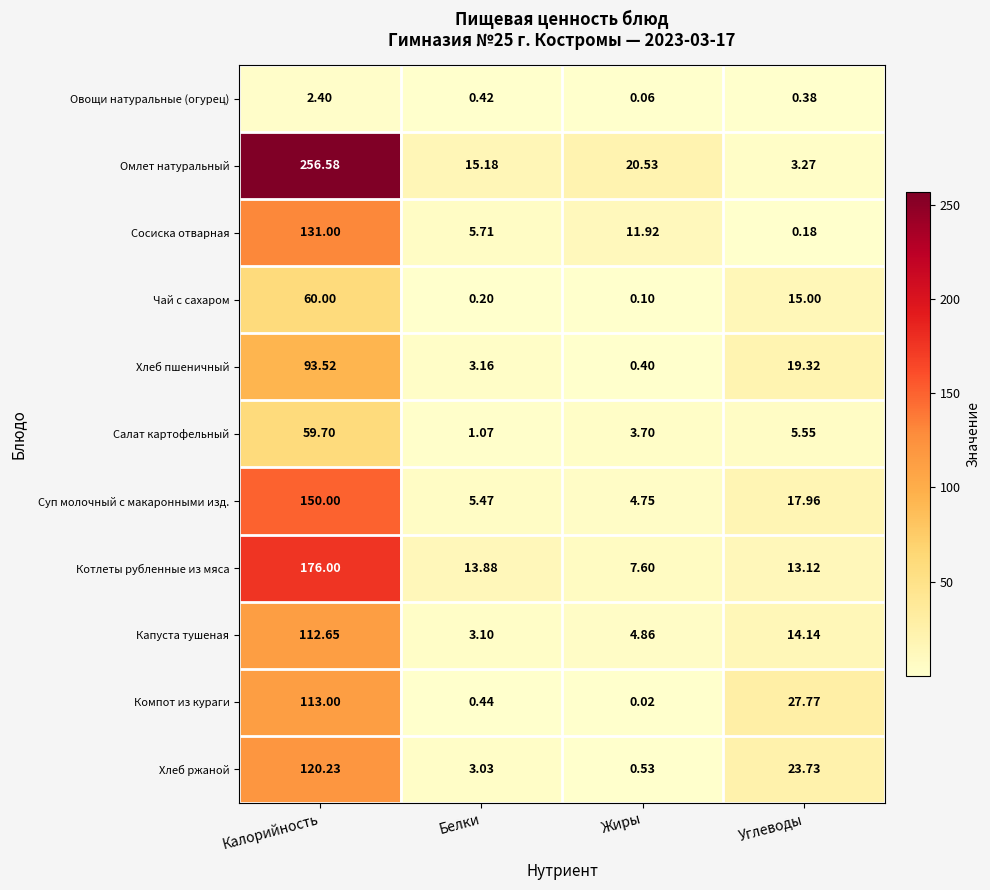

Which category has the highest value in the Омлет натуральный series?

Калорийность